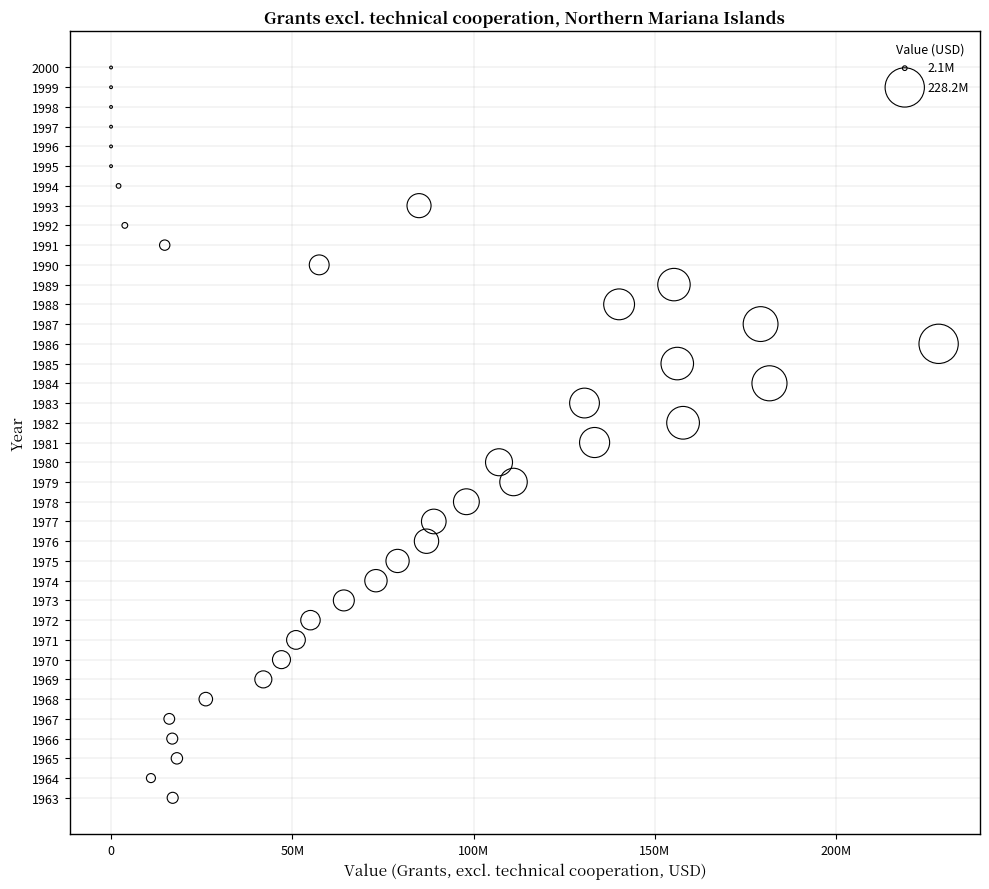

What is the range of X values (max minus min)?

228240000